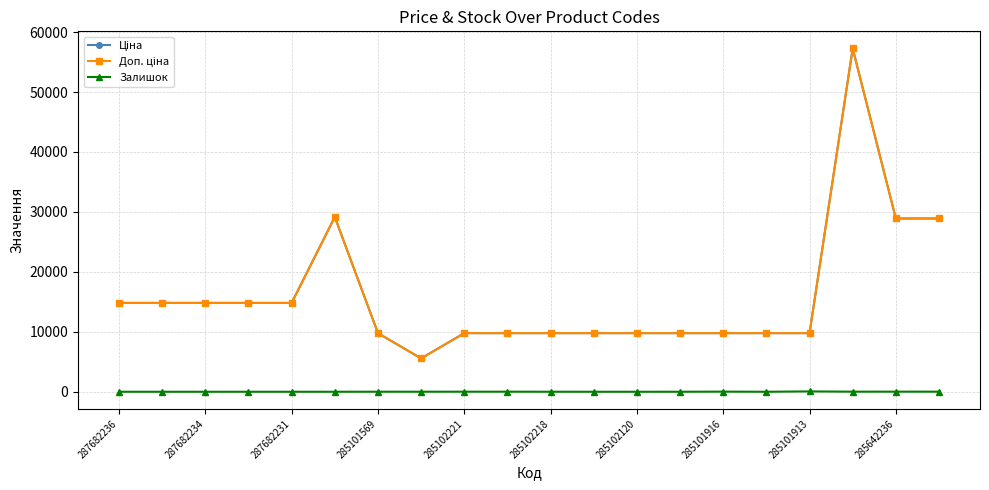

How many interior local peaks does the Ціна series have?

2